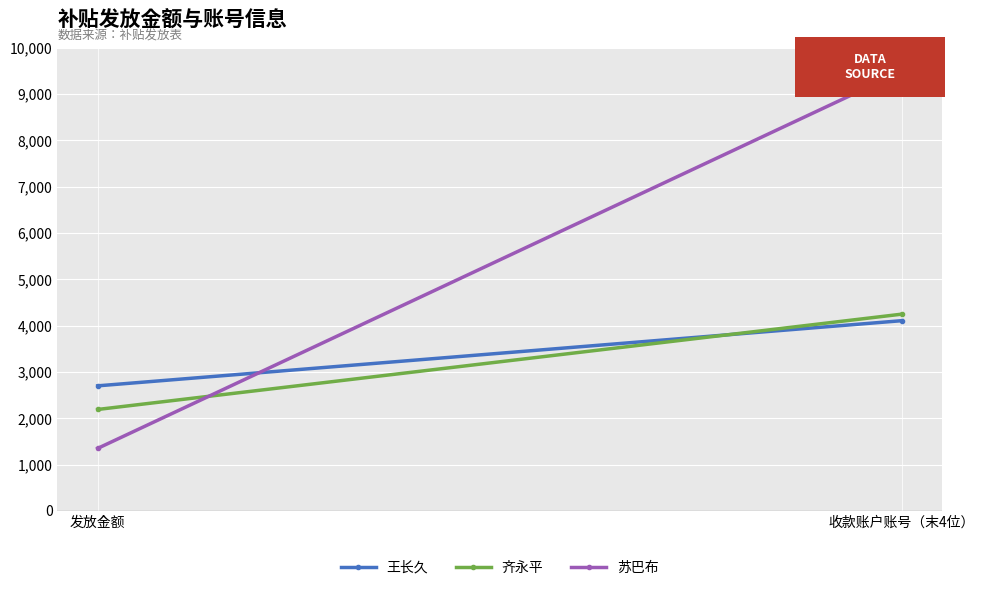

Reading right to left, what are all the values shown in this chart?

王长久: 收款账户账号（末4位）=4107	发放金额=2700
齐永平: 收款账户账号（末4位）=4248	发放金额=2190
苏巴布: 收款账户账号（末4位）=9489	发放金额=1350